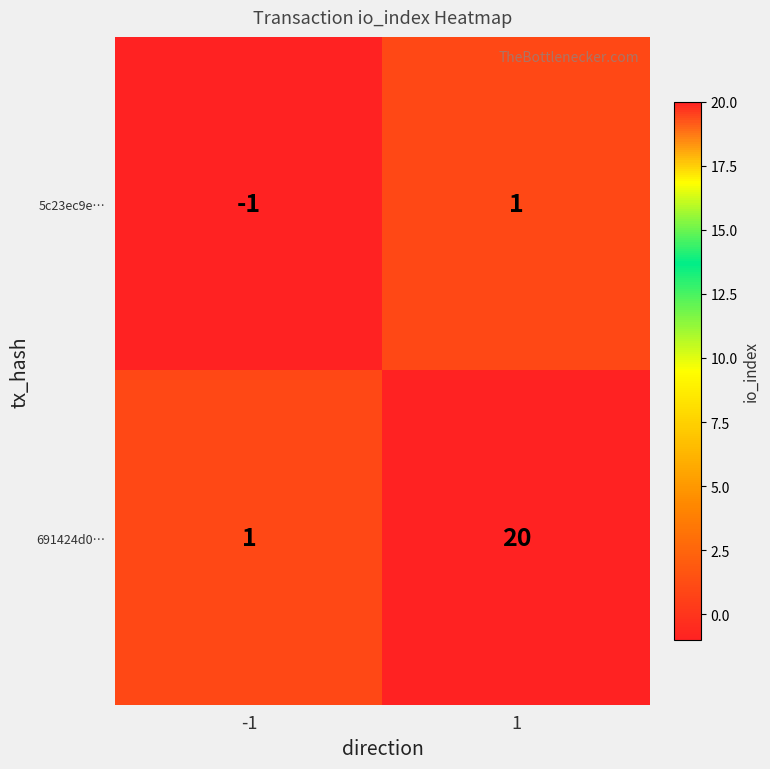

Count the number of data series in this chart.

2